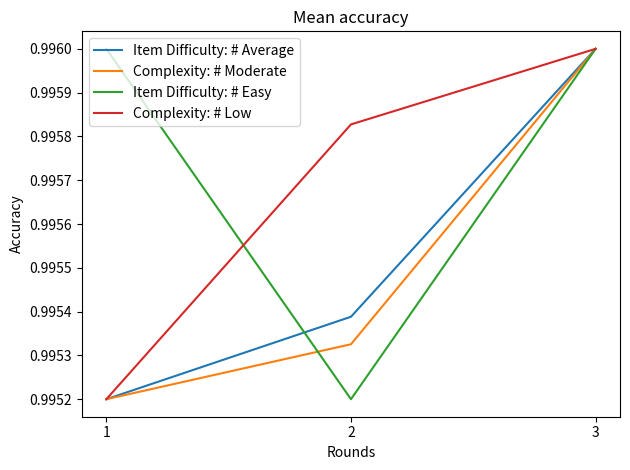

The Complexity: # Low series shows 1.8 at 2. True or false?

False